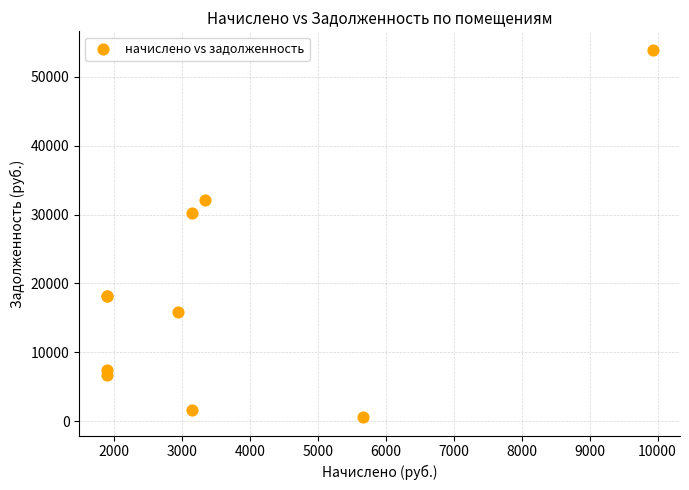

What Y value in the scatter plot is closest to 27260?

30209.5